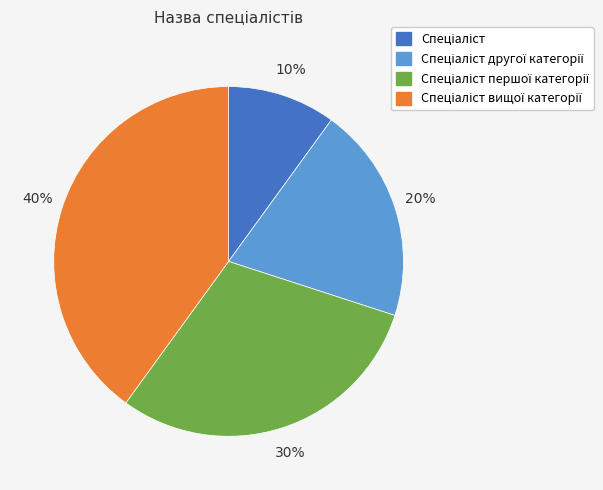

Is there a majority slice in this chart?

No